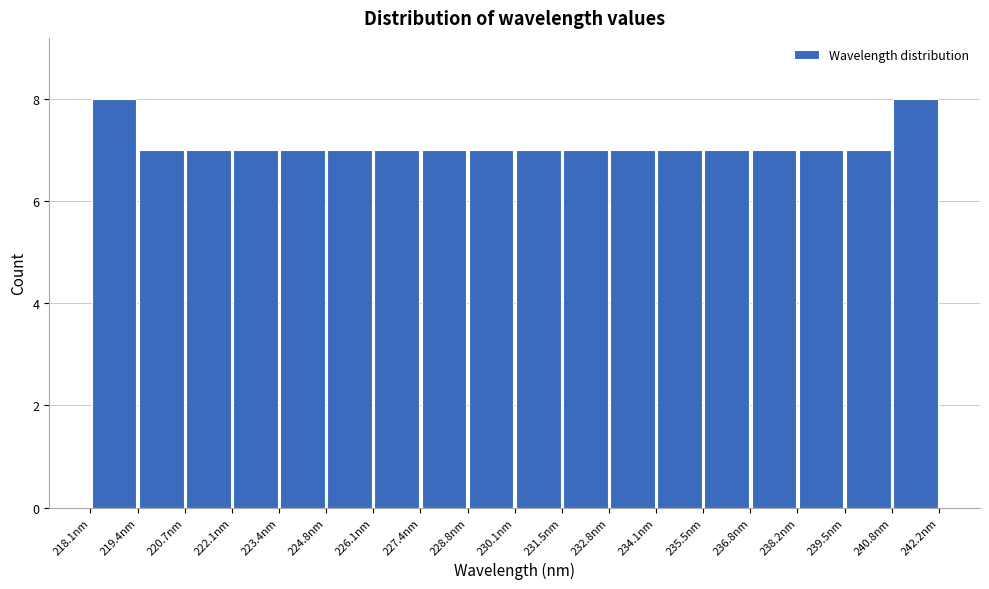

What is the height of the bar covering 223.4 to 224.8 on the x-axis? Neither the bar edges nor the heights are printed on the chart, so give them approximately, as read against the axes.

7